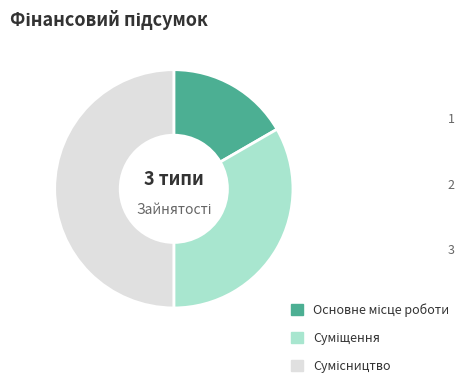

Count the number of slices in the pie.

3